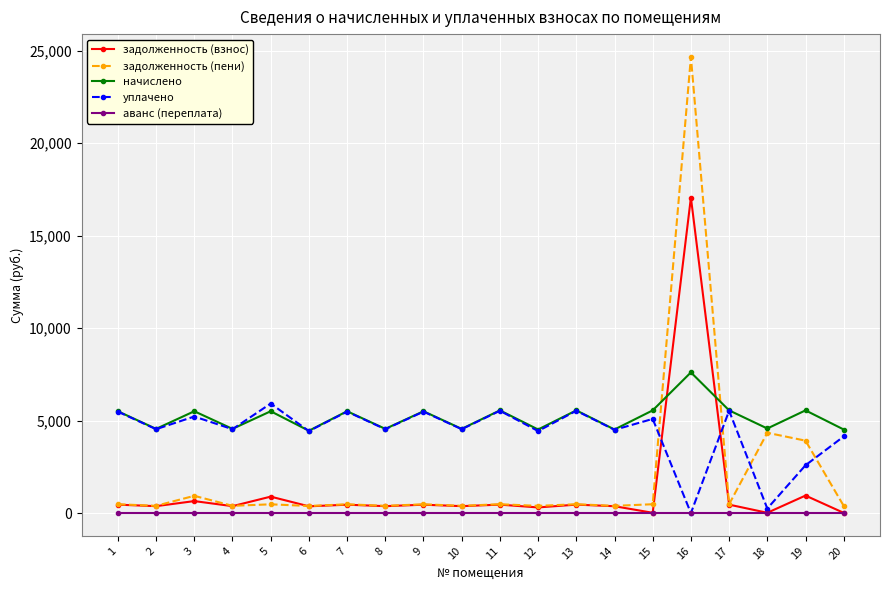

List the series in order of their peak value, highest first.

задолженность (пени), задолженность (взнос), начислено, уплачено, аванс (переплата)